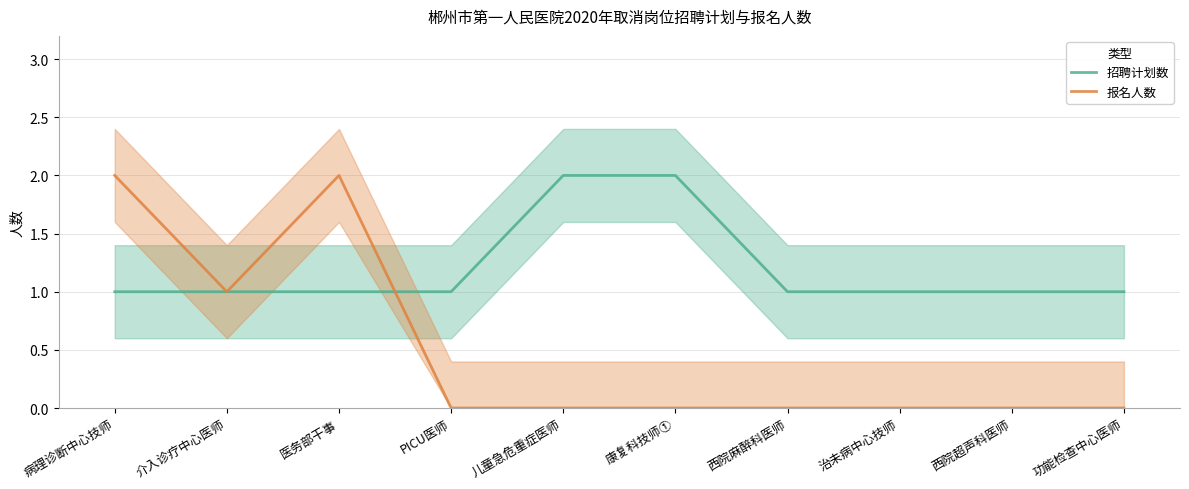

Is this an area chart (filled region under the line)?

No